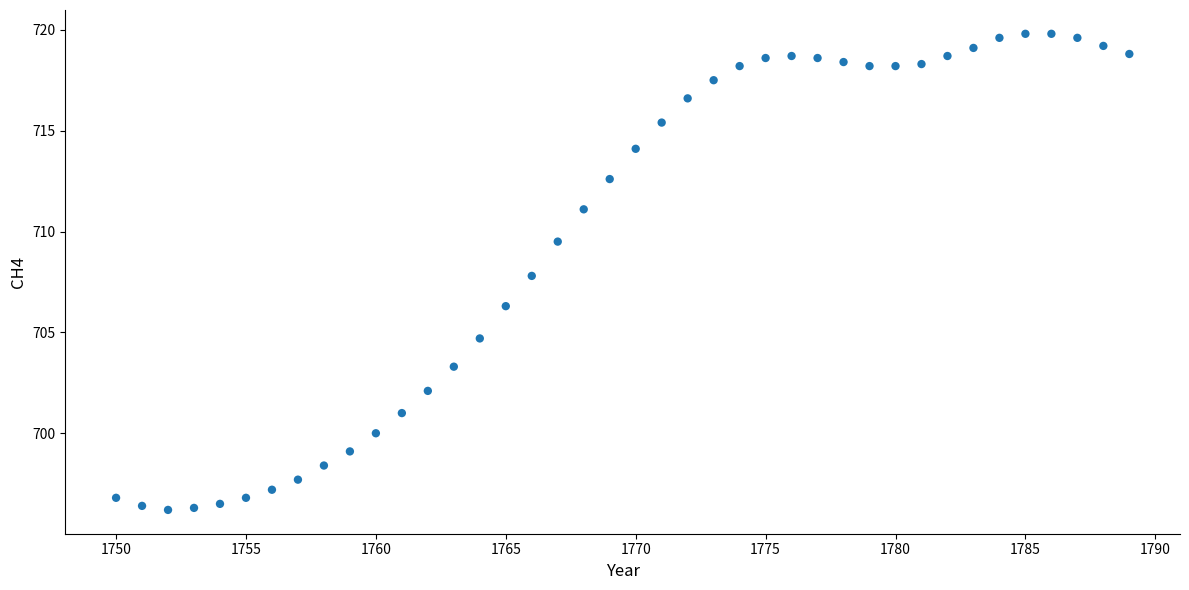

What is the range of X values (max minus min)?

39.0